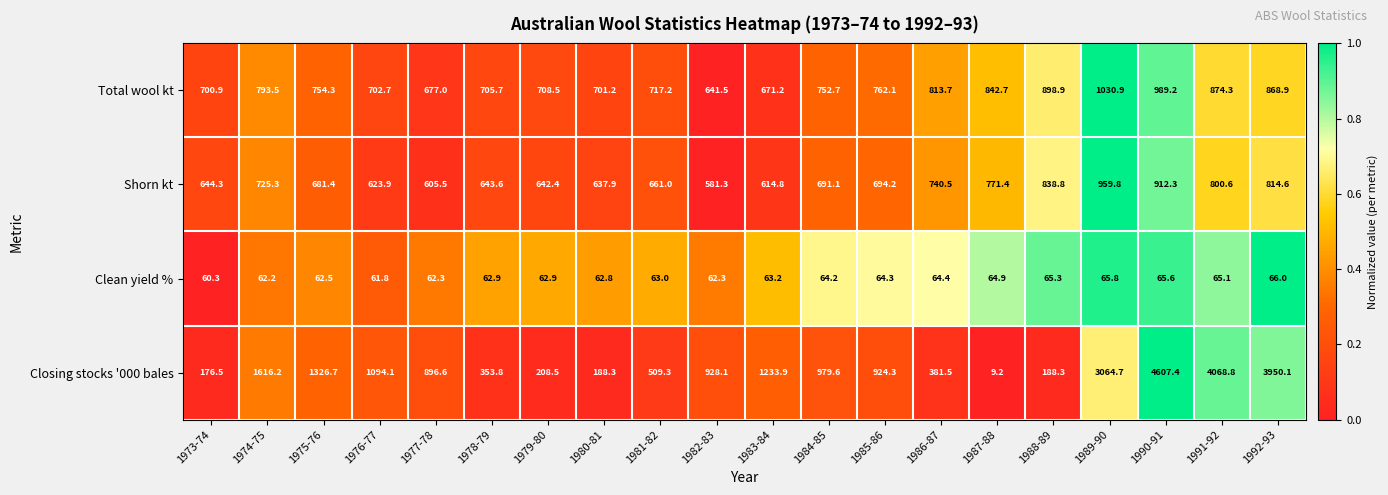

Which series changed the most between 1983-84 and 1989-90?

Closing stocks '000 bales